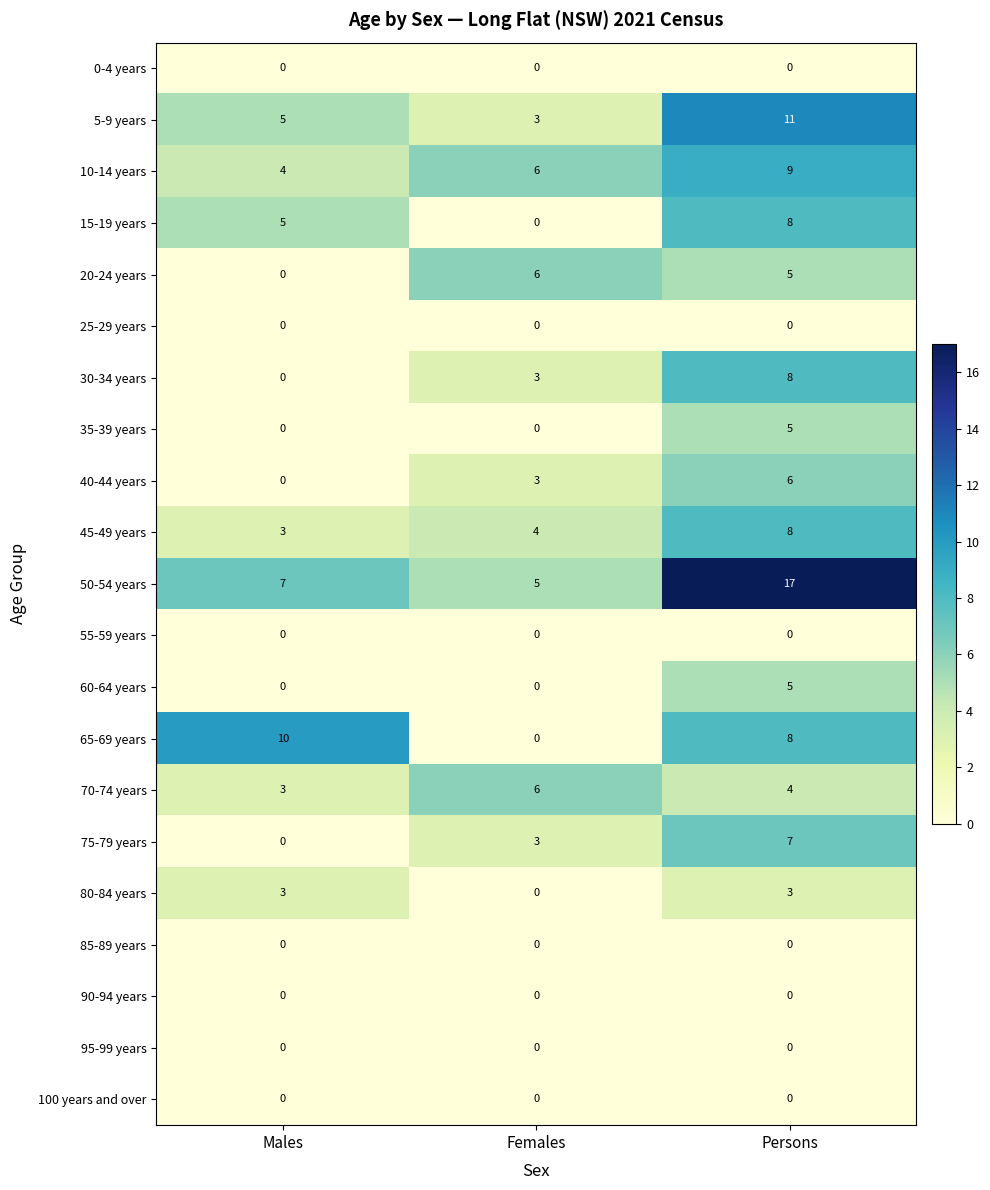

Count the 15-19 years values in the range 0 to 8.

3